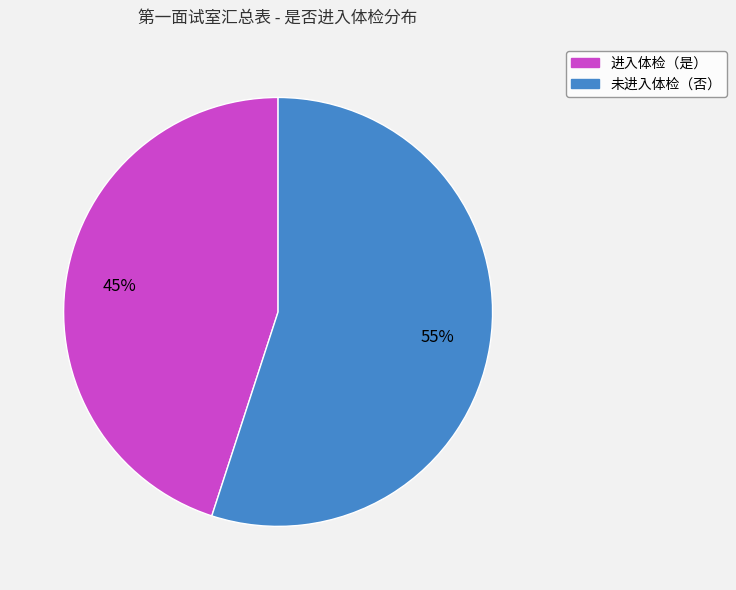

How many slices are in this pie chart?

2